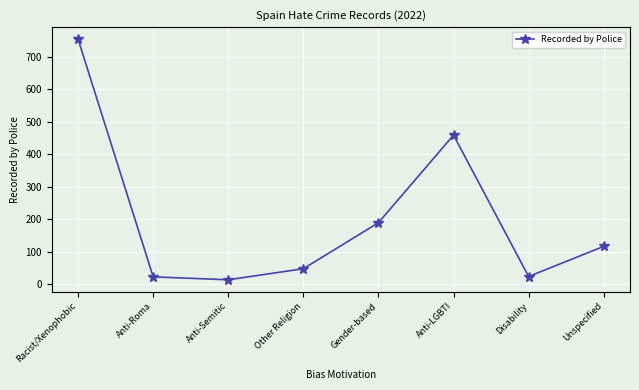

What is the difference between the maximum and minimum values?

742